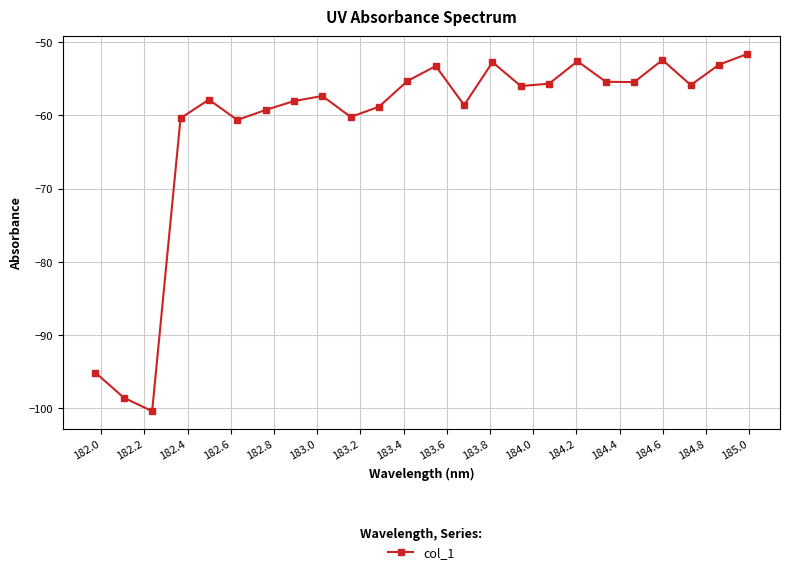

What is the minimum value shown in the chart?

-100.4